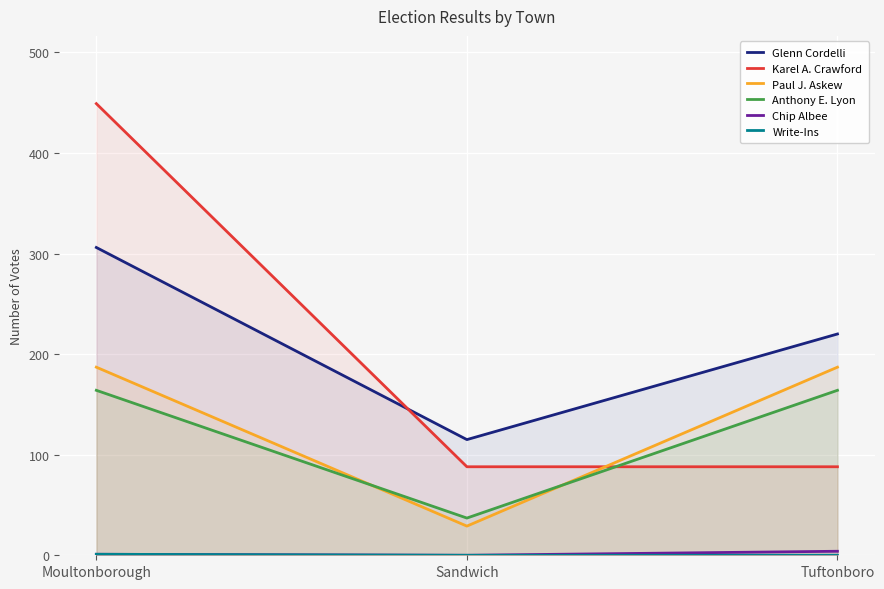

At which category is the sum across all series the highest?

Moultonborough